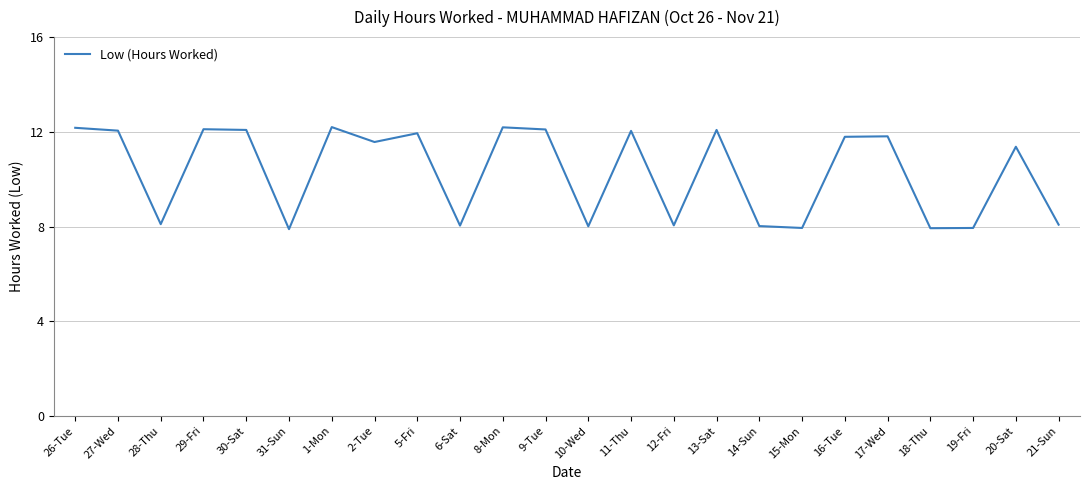

What is the smallest value displayed?

7.9